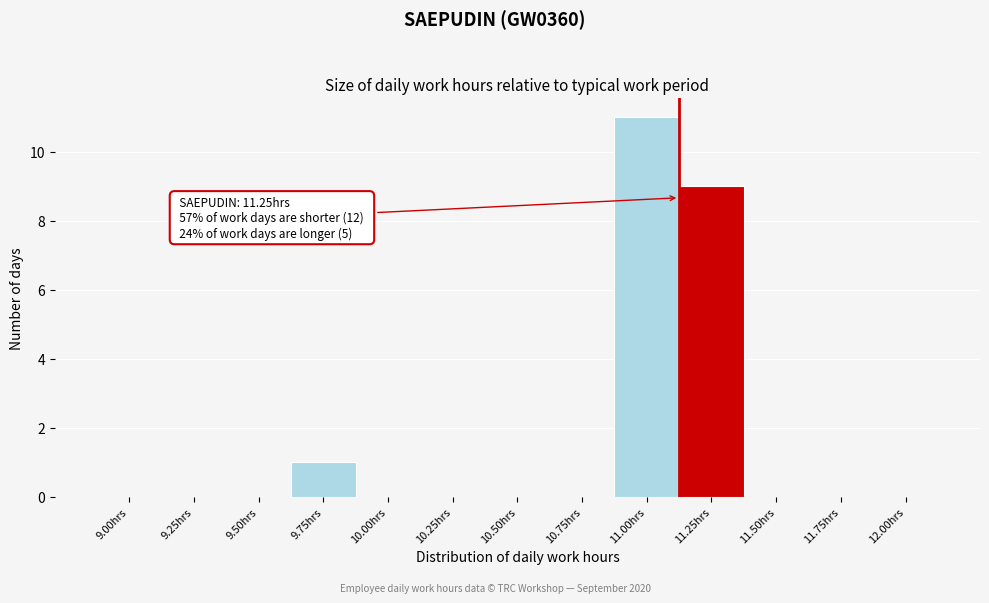

Reading right to left, list all the values displayed in this chart.

12.00hrs=0	11.75hrs=0	11.50hrs=0	11.25hrs=9	11.00hrs=11	10.75hrs=0	10.50hrs=0	10.25hrs=0	10.00hrs=0	9.75hrs=1	9.50hrs=0	9.25hrs=0	9.00hrs=0